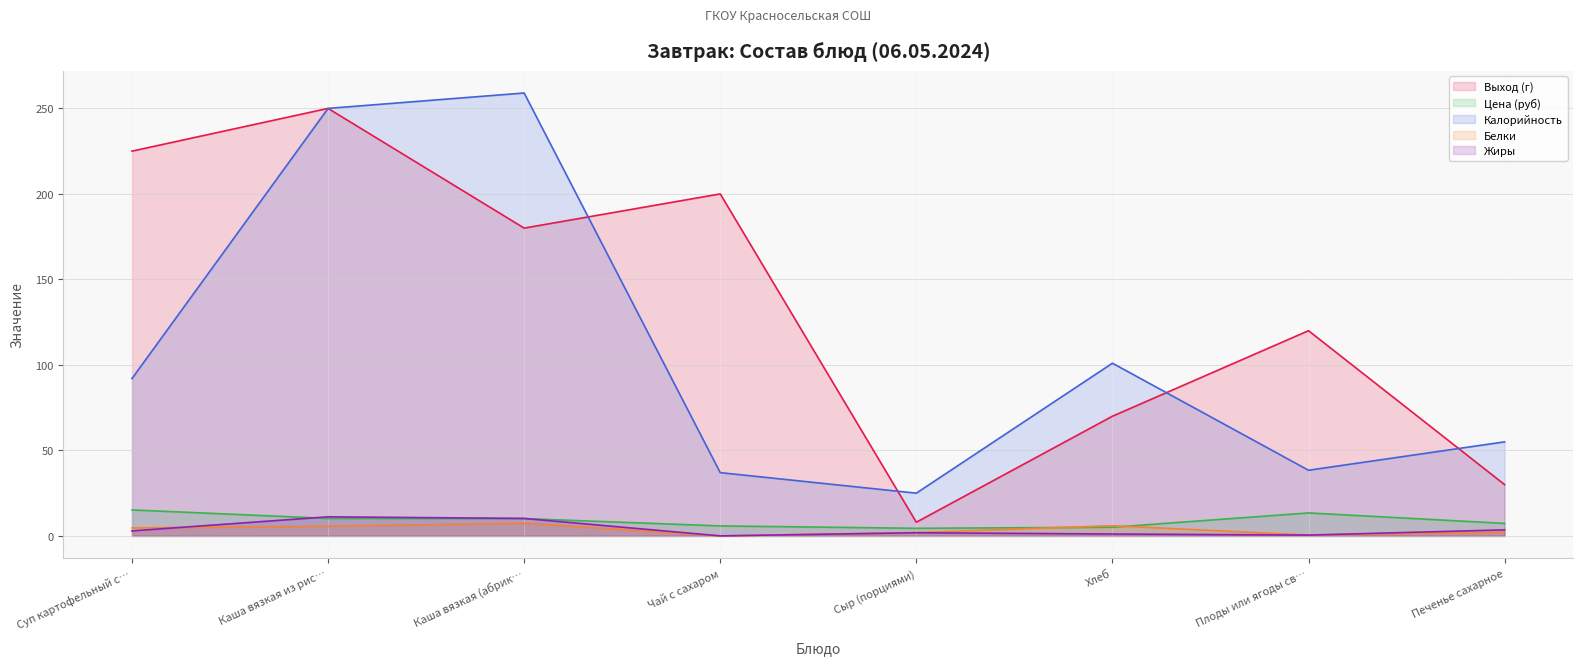

Which category has the lowest value in the Белки series?

Чай с сахаром